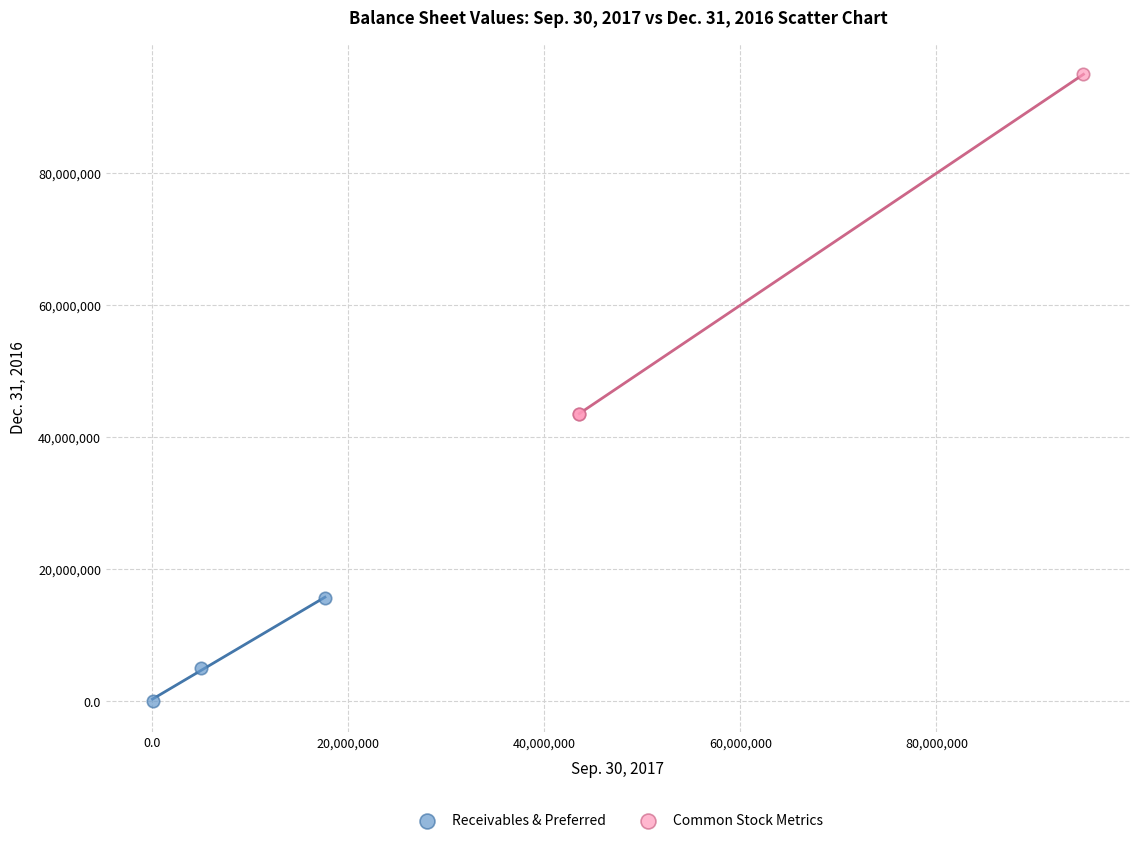

Which series contains the highest Y value?

Common Stock Metrics